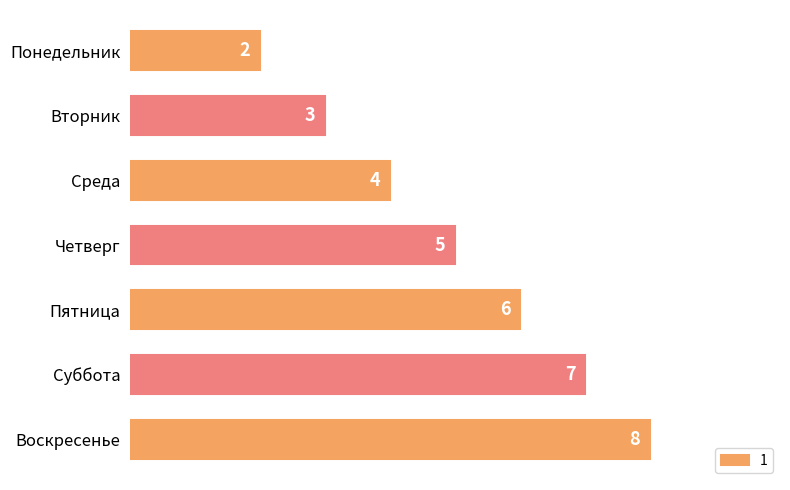

What is the minimum value shown in the chart?

2